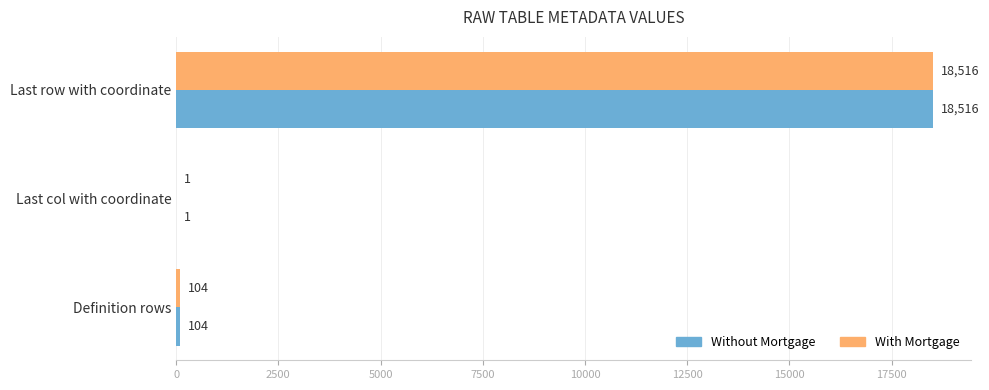

What is the sum of all With Mortgage values?

18621